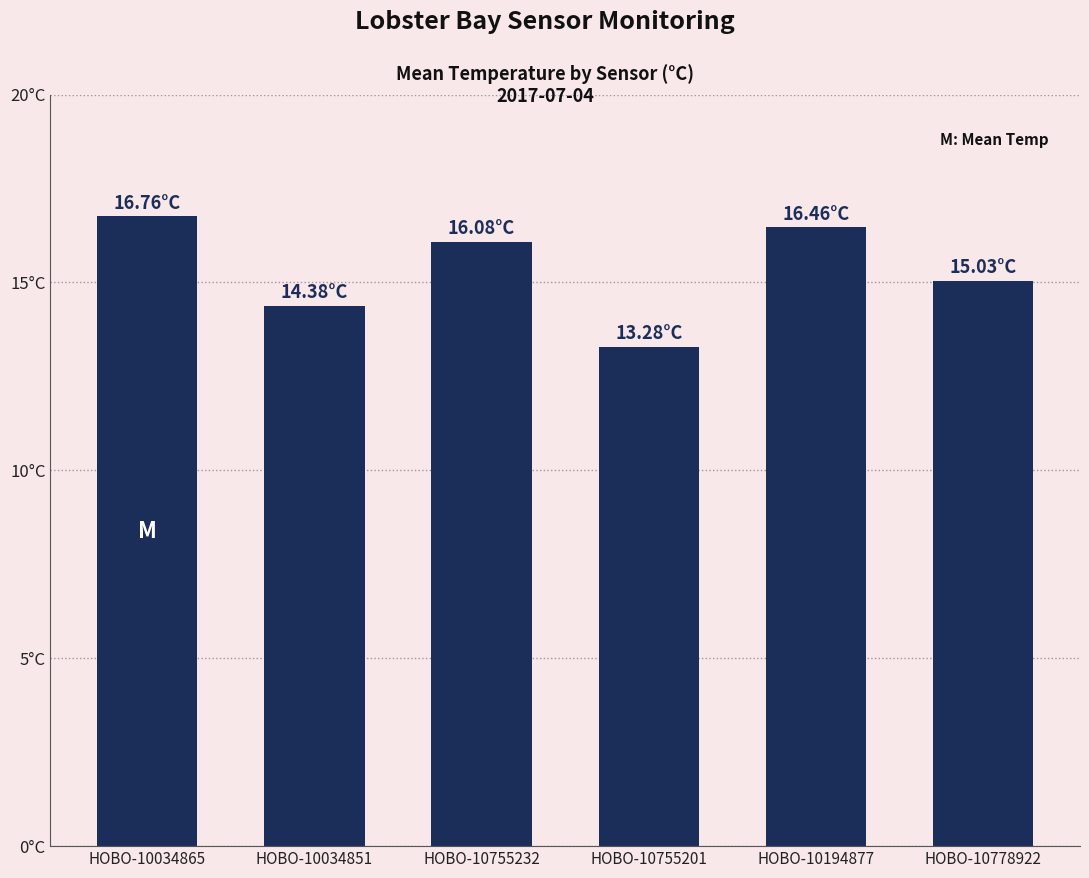

What is the value of the 4th bar from the left?

13.3